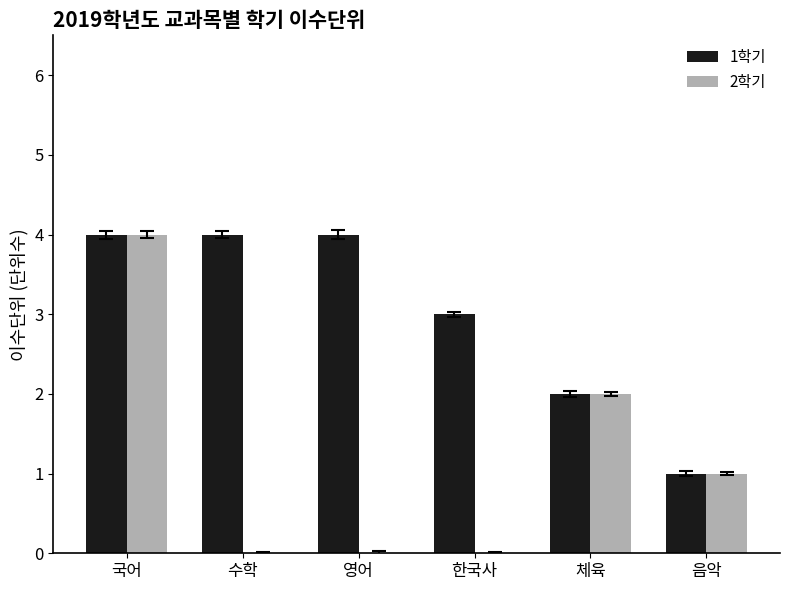

What is the total value across all series at 수학?

4